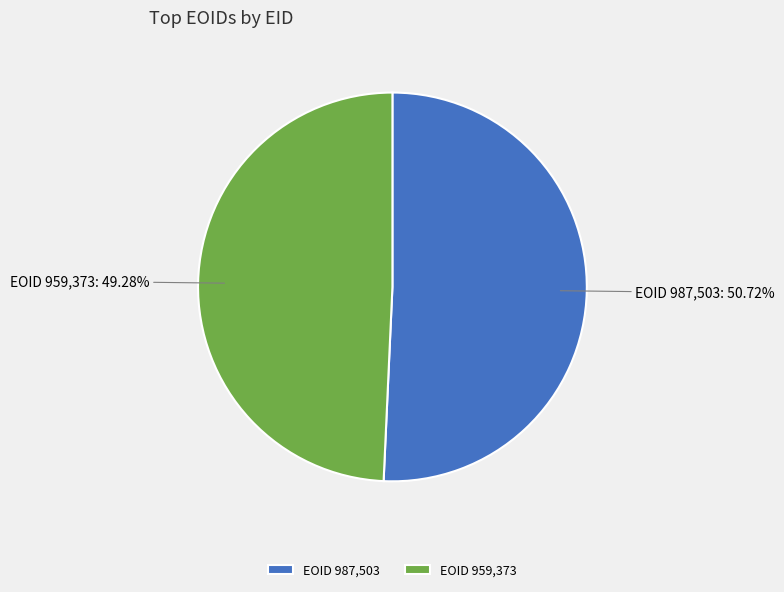

Rank the categories by value from lowest to highest.

EOID 959,373, EOID 987,503